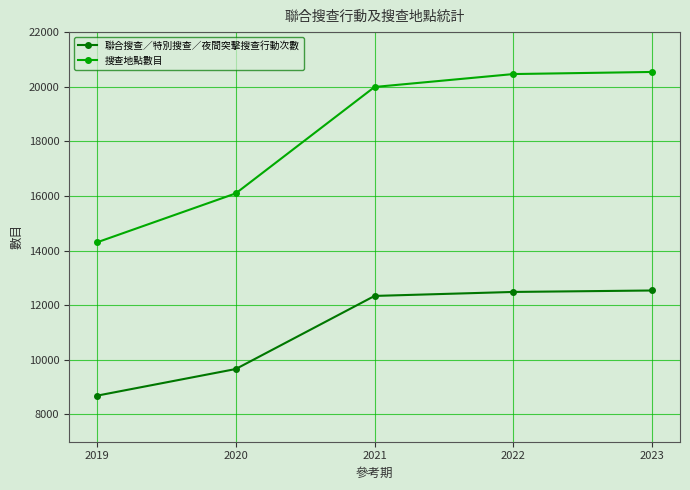

How many values in the 搜查地點數目 series are below 19991?

2